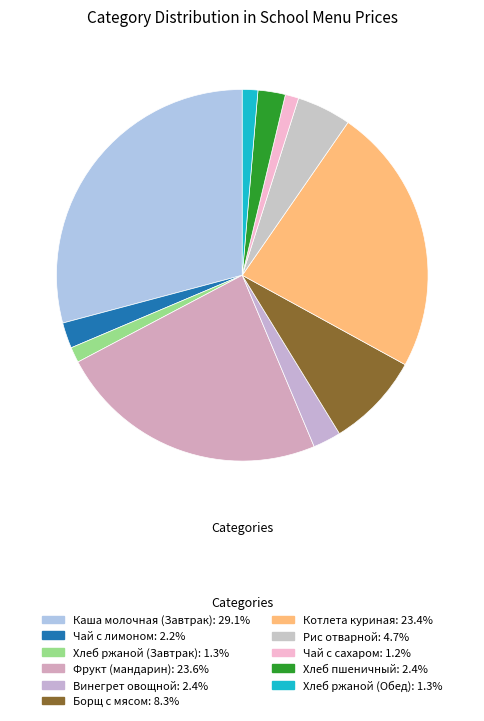

Count the number of slices in the pie.

11